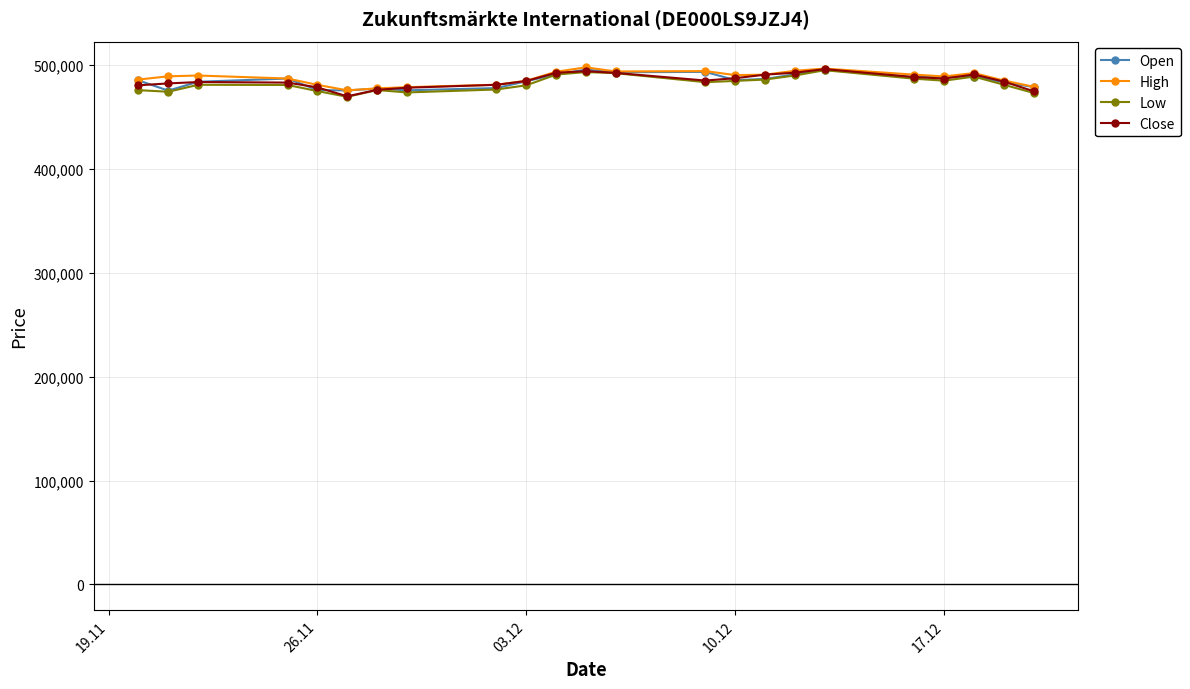

What is the difference between the maximum and minimum values in the Close series?

26221